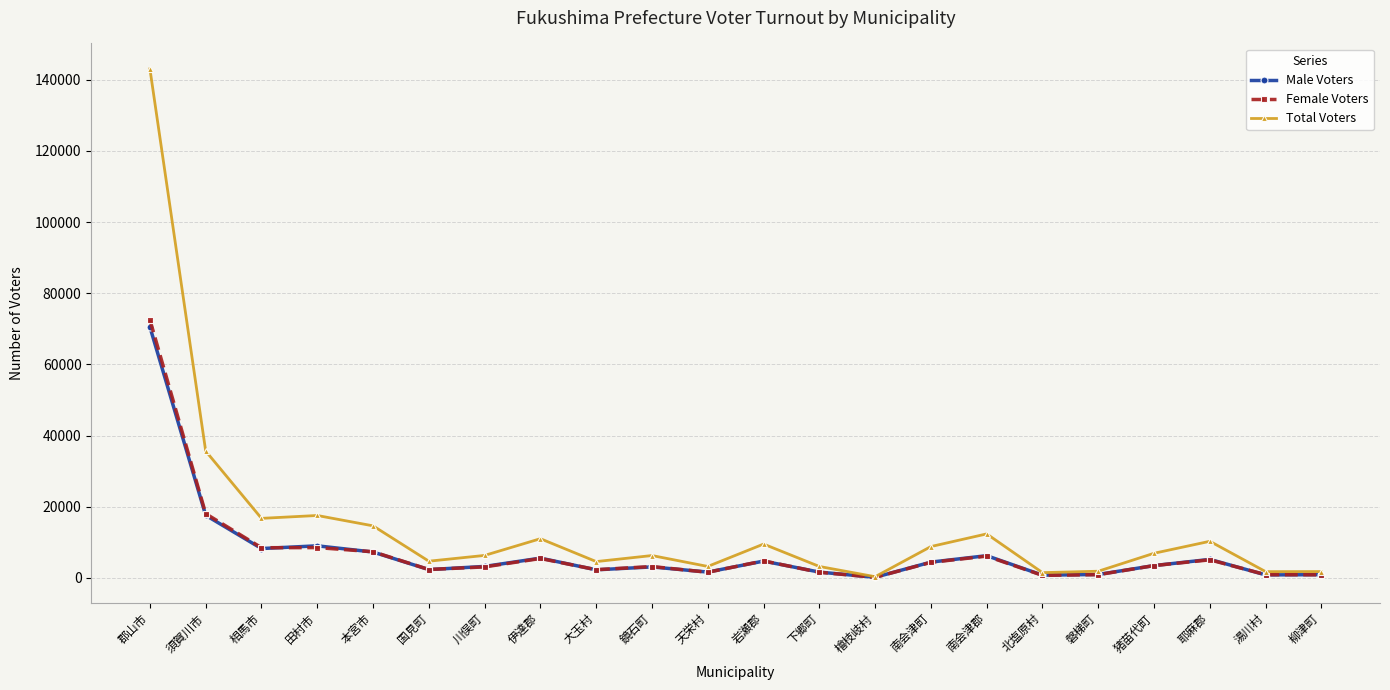

How many data points does each series have?

22